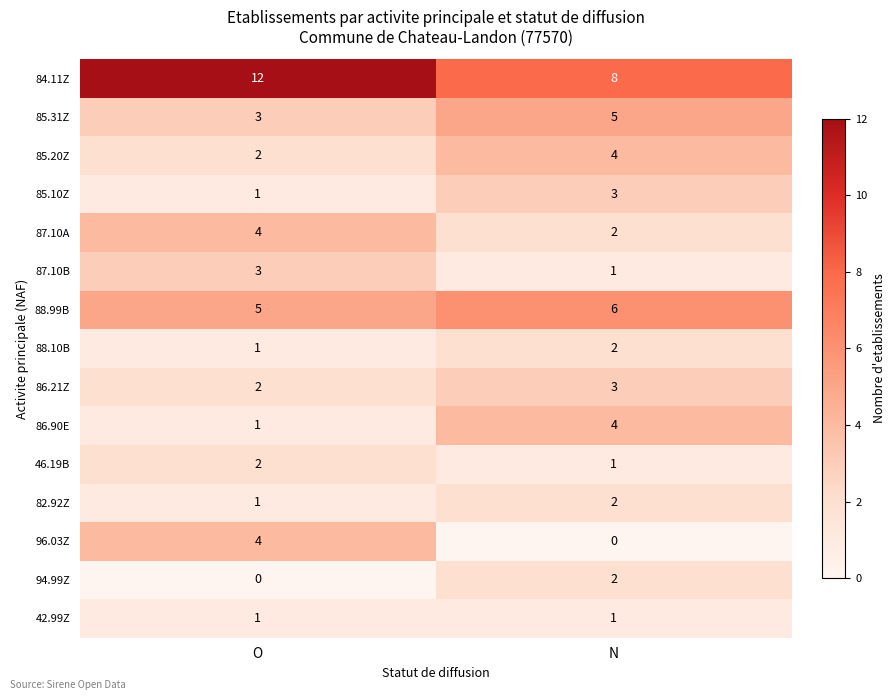

Reading left to right, extract all data points from this chart.

84.11Z: O=12	N=8
85.31Z: O=3	N=5
85.20Z: O=2	N=4
85.10Z: O=1	N=3
87.10A: O=4	N=2
87.10B: O=3	N=1
88.99B: O=5	N=6
88.10B: O=1	N=2
86.21Z: O=2	N=3
86.90E: O=1	N=4
46.19B: O=2	N=1
82.92Z: O=1	N=2
96.03Z: O=4	N=0
94.99Z: O=0	N=2
42.99Z: O=1	N=1